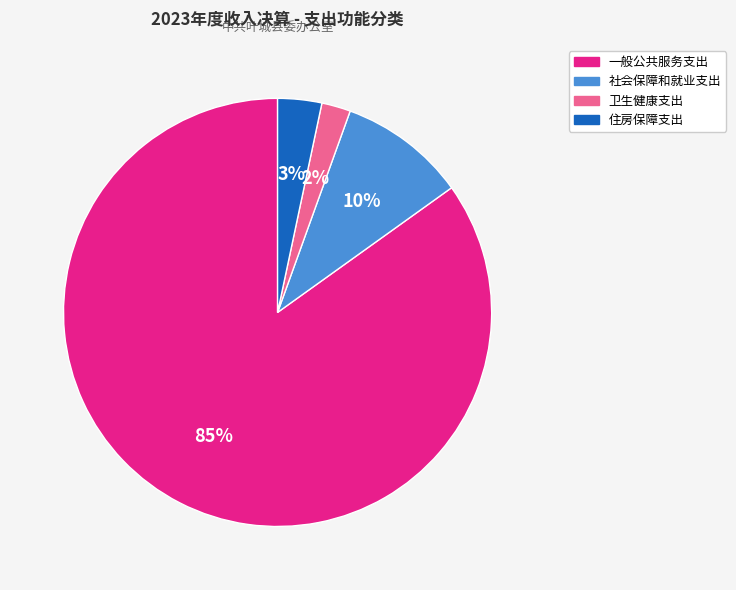

Between 卫生健康支出 and 社会保障和就业支出, which is larger?

社会保障和就业支出